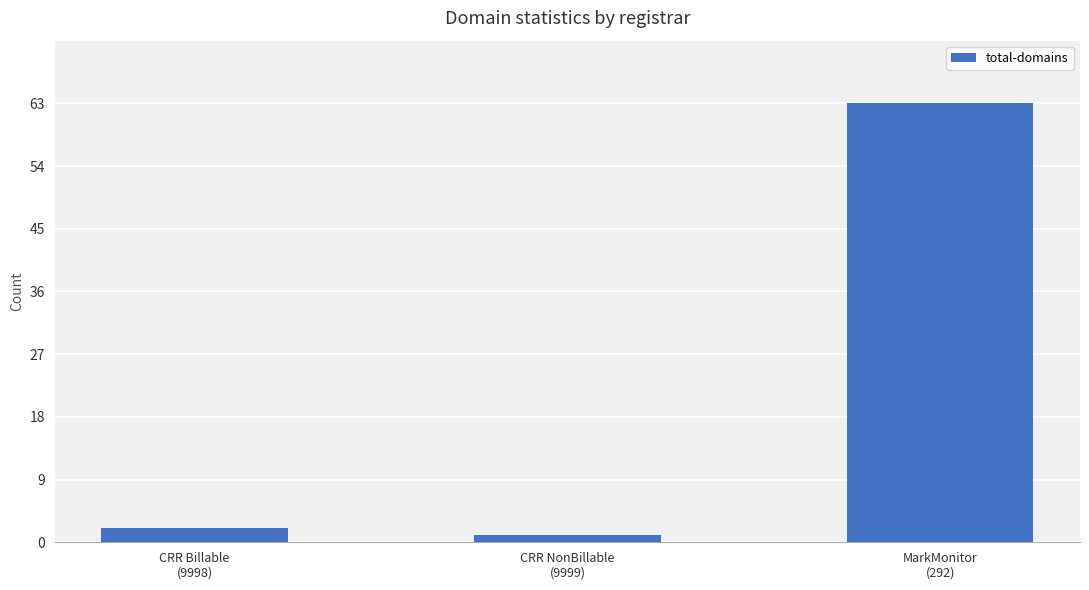

At which label is the value closest to 32?

CRR Billable
(9998)